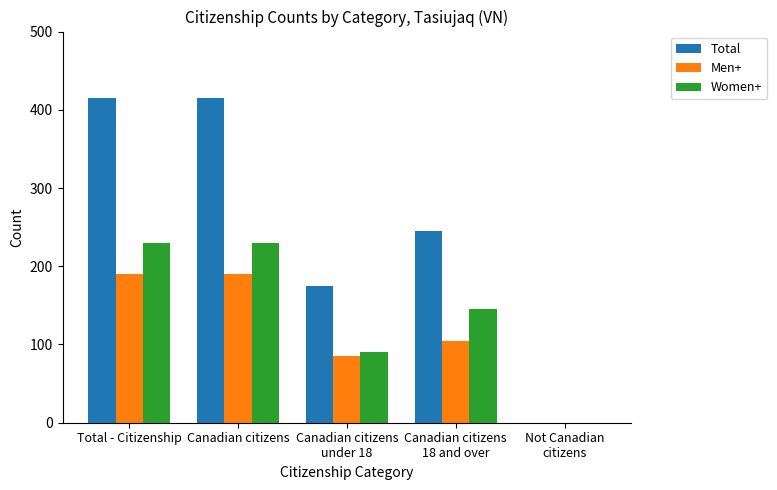

Is it true that Total equals 415 at Canadian citizens?

True